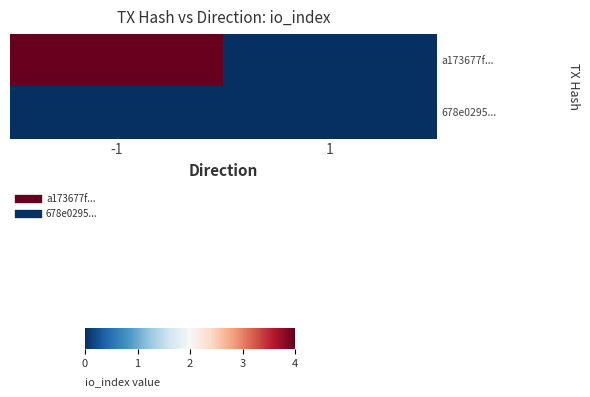

How many distinct data groups are displayed?

2